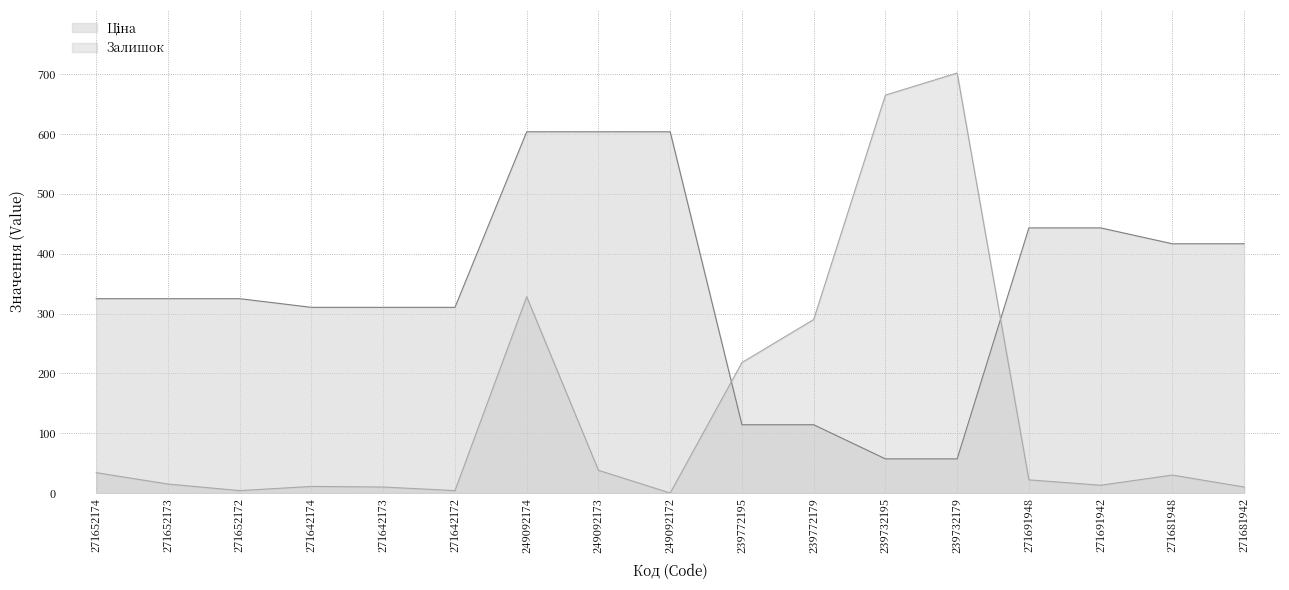

Reading right to left, transcribe all the data shown in this chart.

Ціна: 416.6	416.6	443.1	443.1	57.0	57.0	114.1	114.1	603.7	603.7	603.7	310.3	310.3	310.3	324.8	324.8	324.8
Залишок: 10.0	30.0	13.0	22.0	702.0	665.0	290.0	218.0	0.0	38.0	328.0	4.0	10.0	11.0	4.0	15.0	34.0